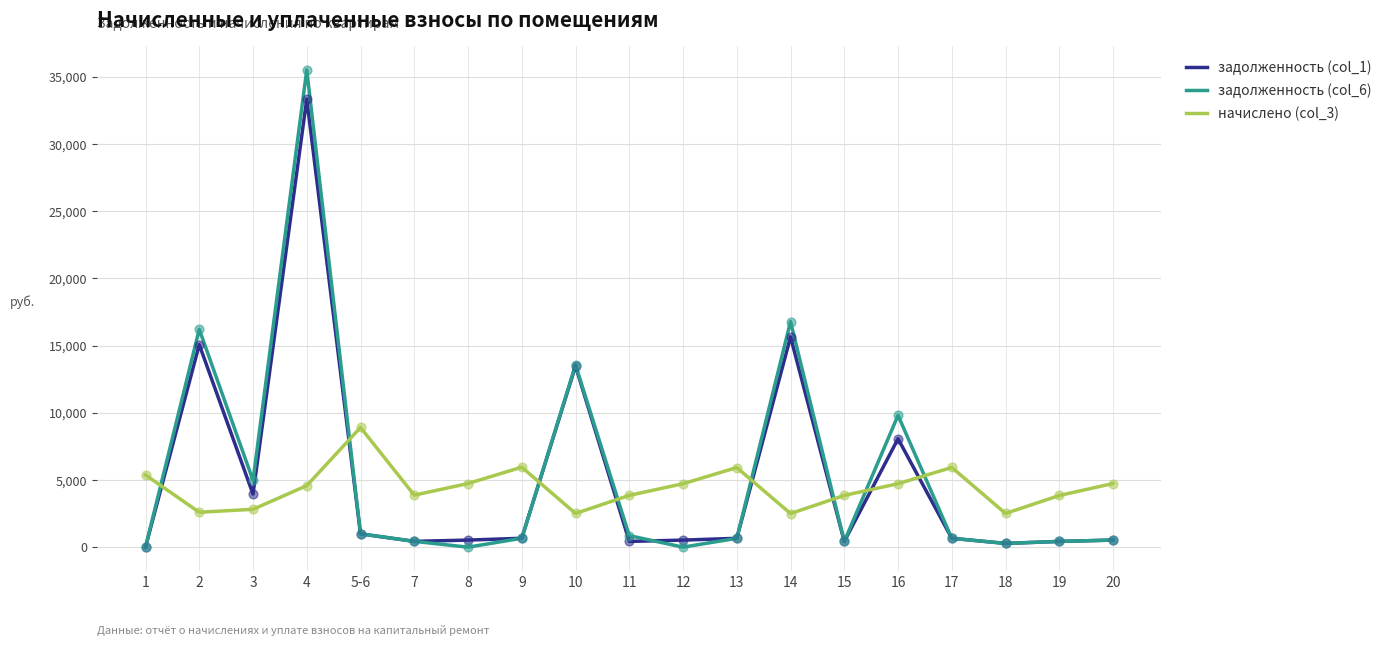

Which series has the largest range (max minus min)?

задолженность (col_6)